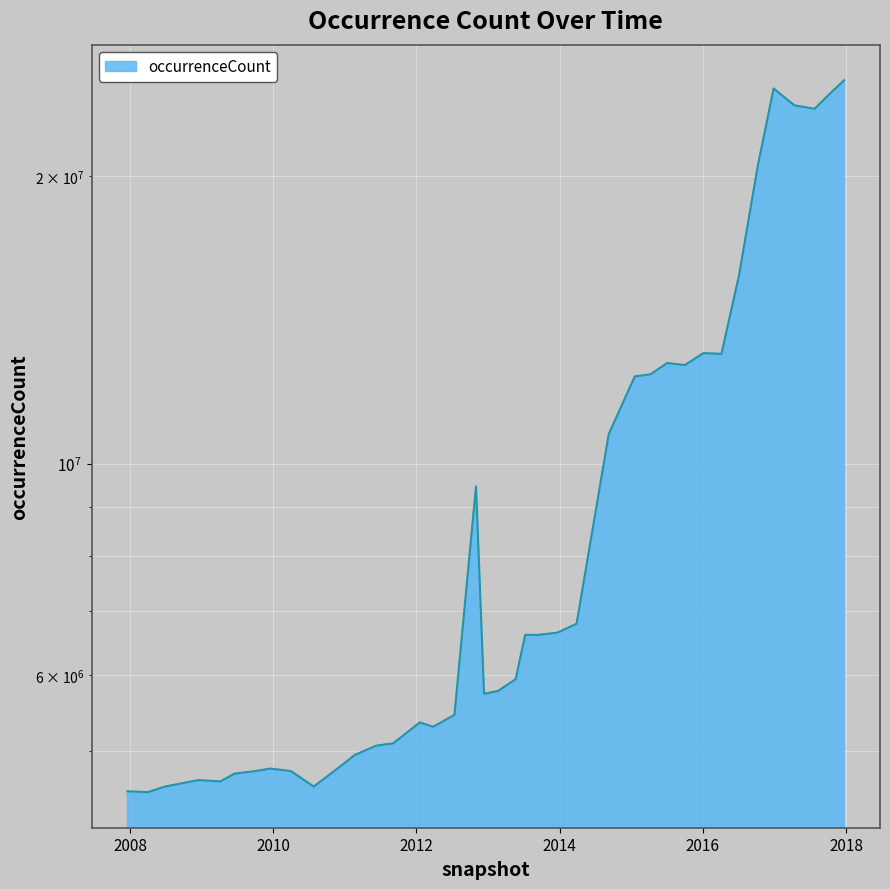

How many points are higher than both their immediate neighbors (excluding endpoints)?

8